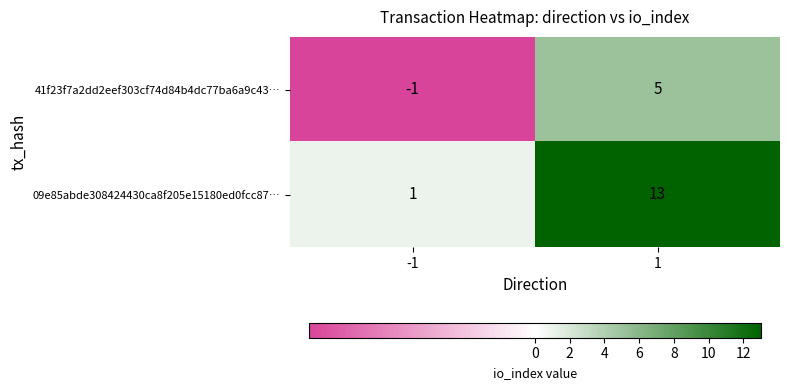

What is the maximum value for 09e85abde308424430ca8f205e15180ed0fcc87…?

13